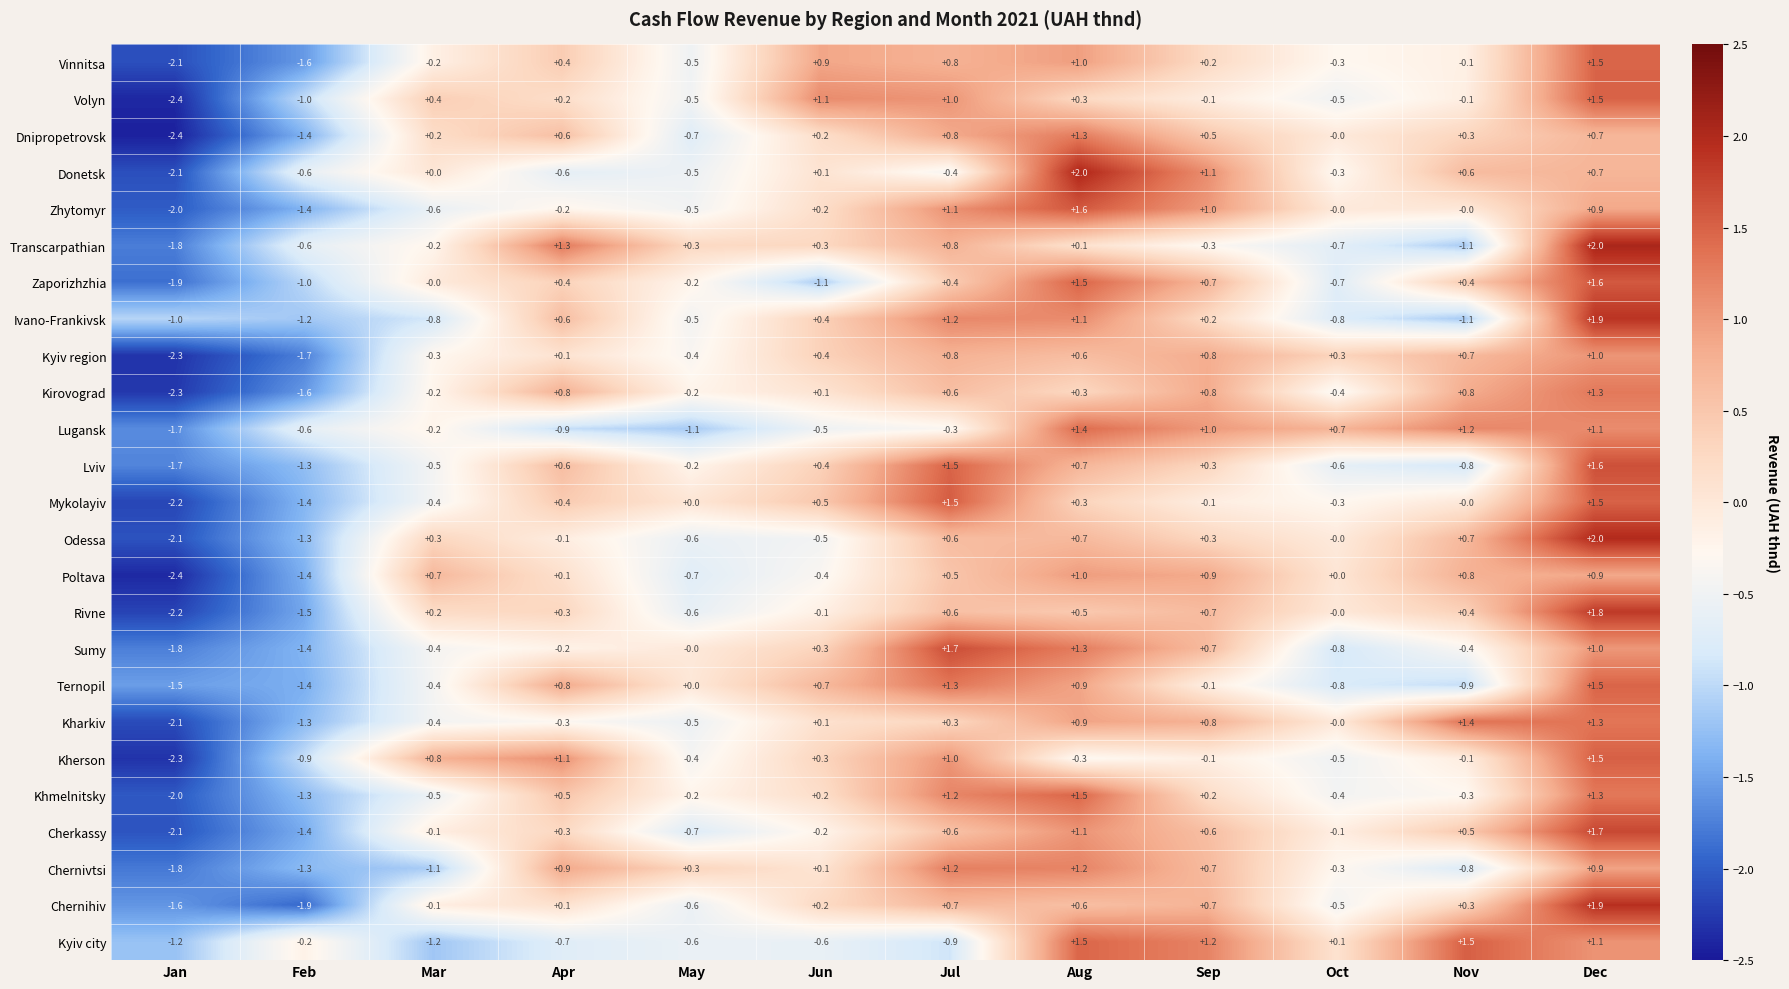

How many values in Khmelnitsky are below zero?

6